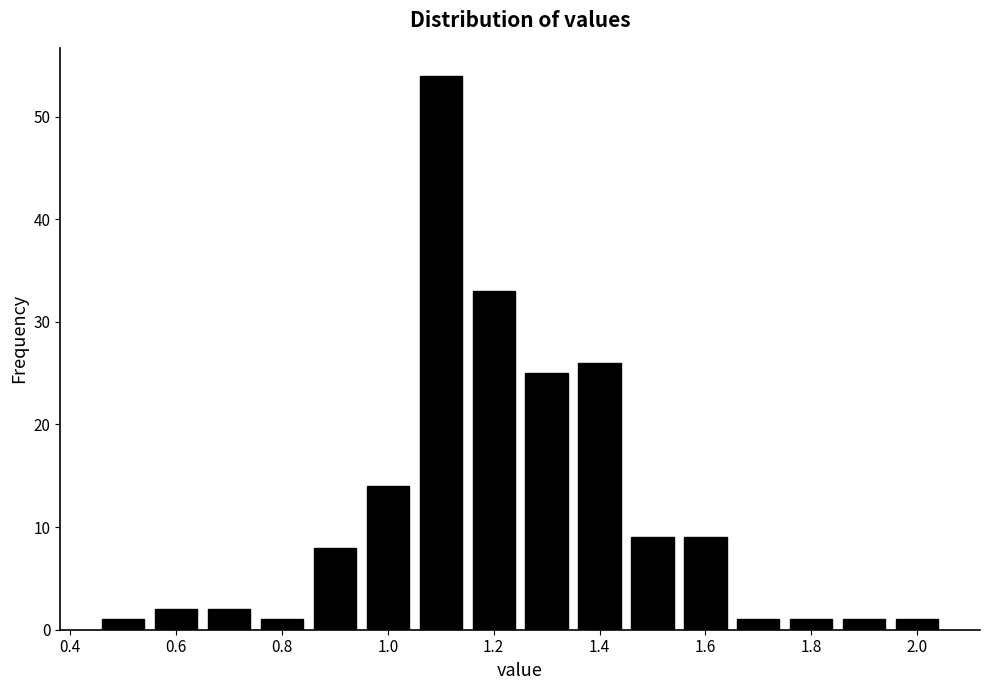

Which range on the x-axis has the tallest bar?

1.05 to 1.15